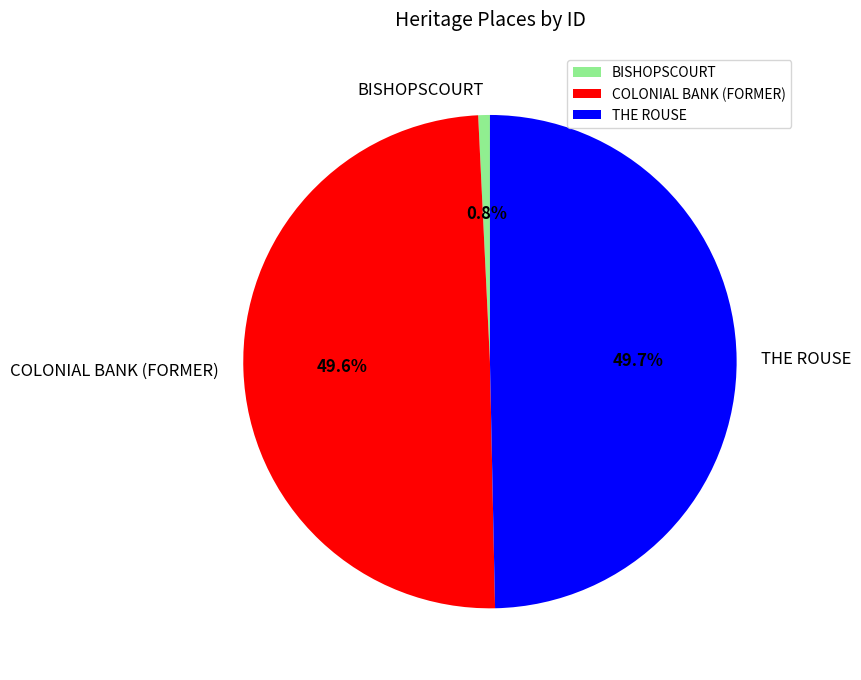

Which slice is the smallest?

BISHOPSCOURT